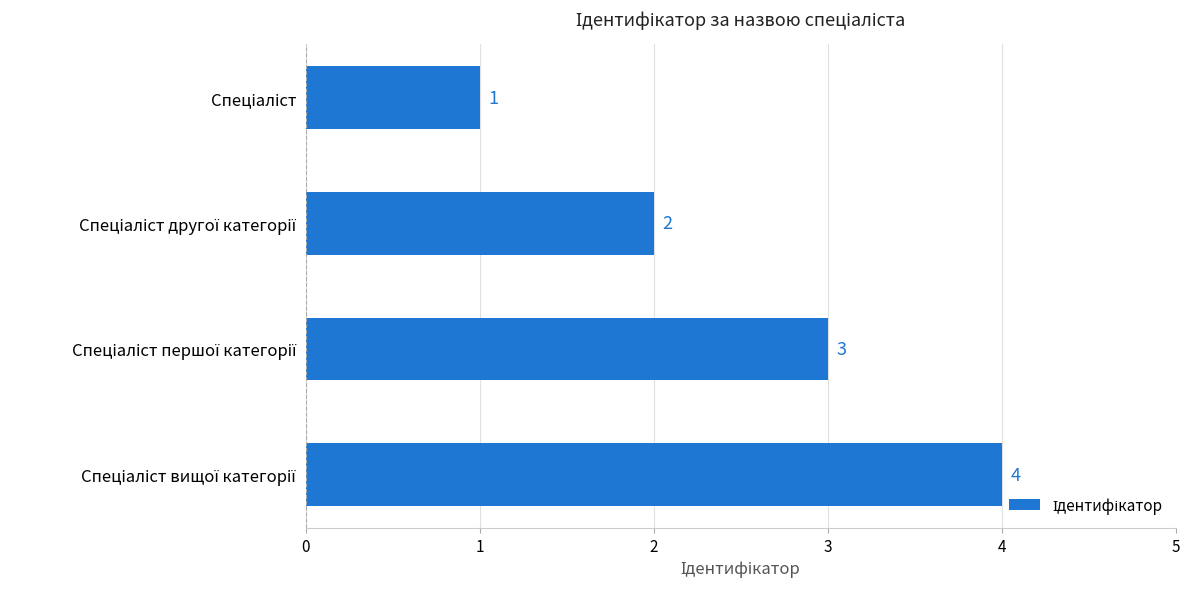

What is the greatest value displayed?

4